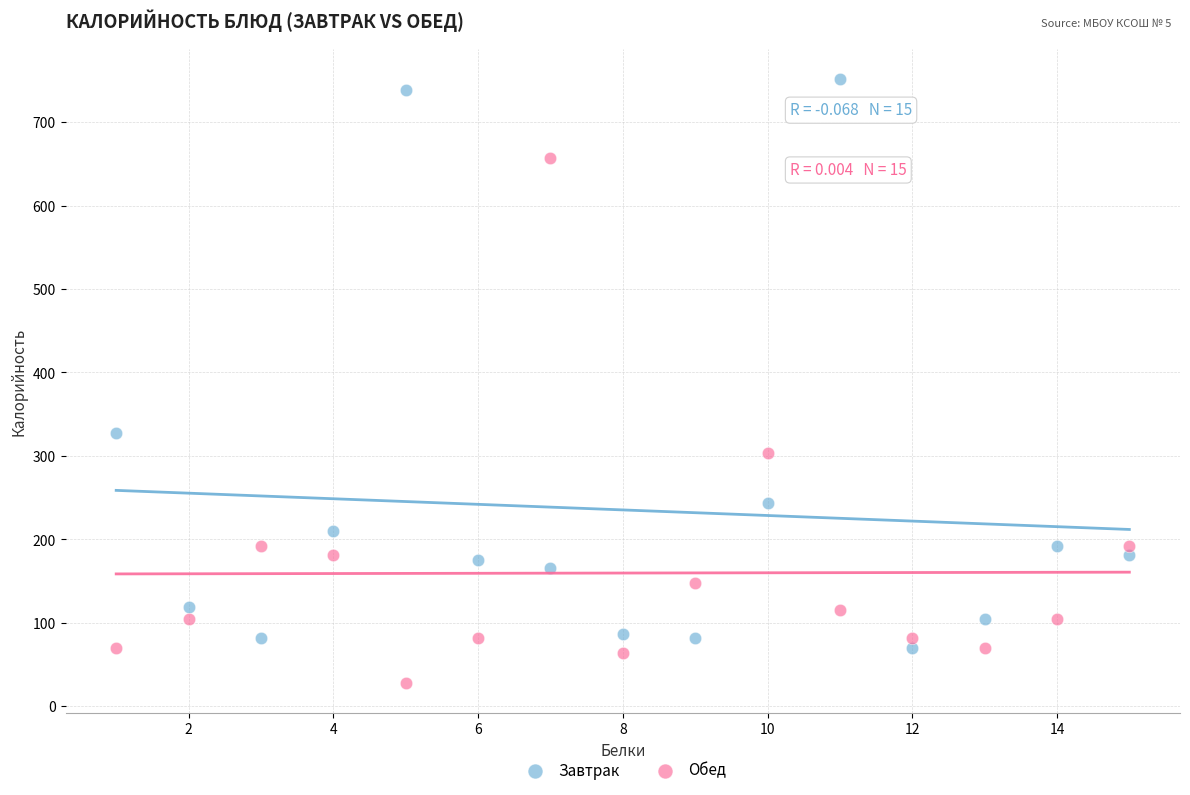

Which series has the largest Y range (max minus min)?

Завтрак